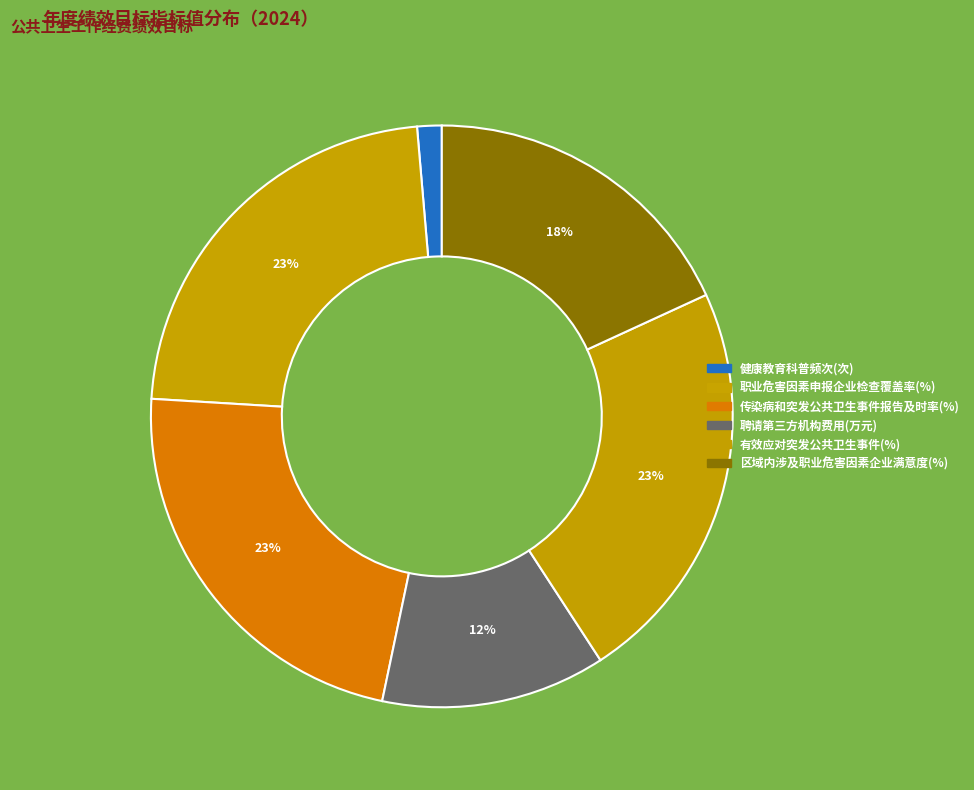

Approximately how many times larger is the value at 健康教育科普频次(次) compared to 传染病和突发公共卫生事件报告及时率(%)?

0.1